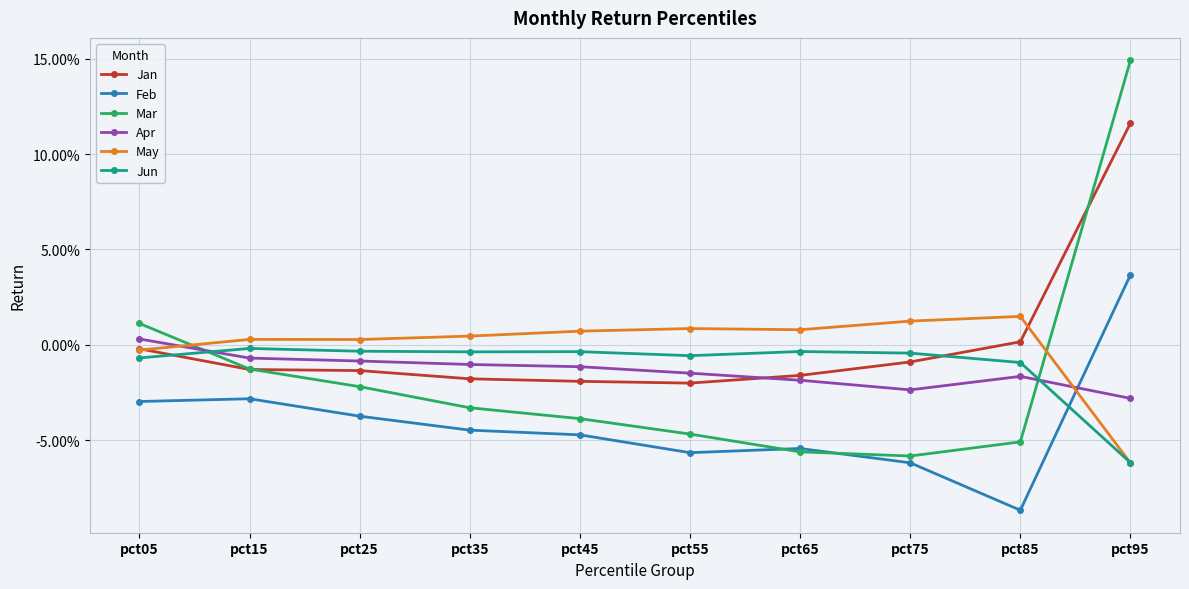

Between which two adjacent categories do Jan and Mar first intersect?

pct15 and pct25